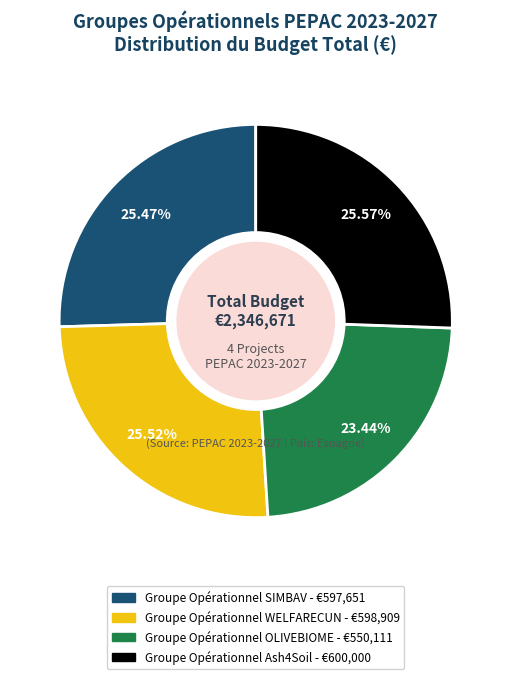

How many segments does this pie chart have?

4